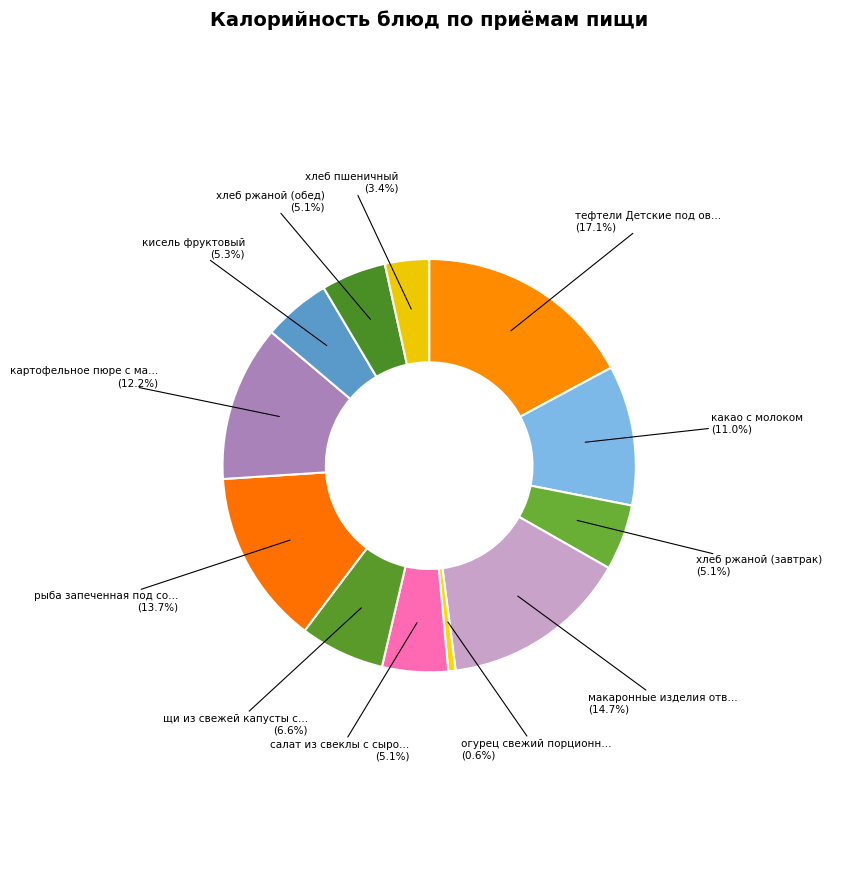

How many slices are in this pie chart?

12